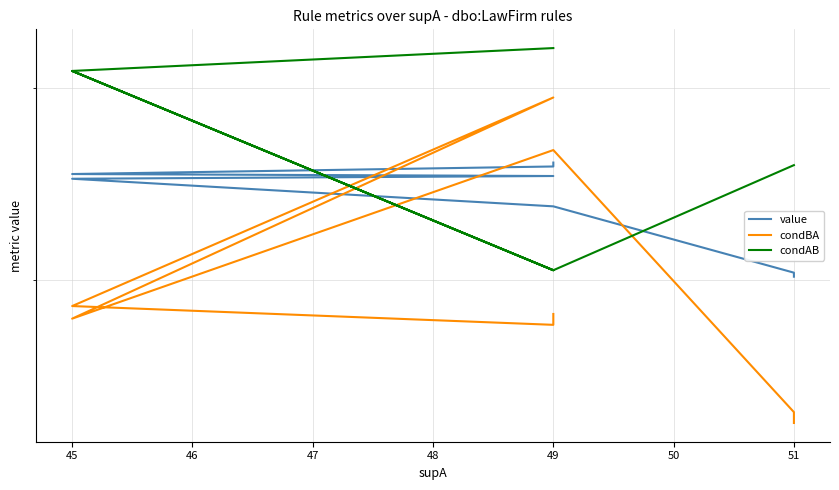

What are all the series names shown in the legend?

value, condBA, condAB